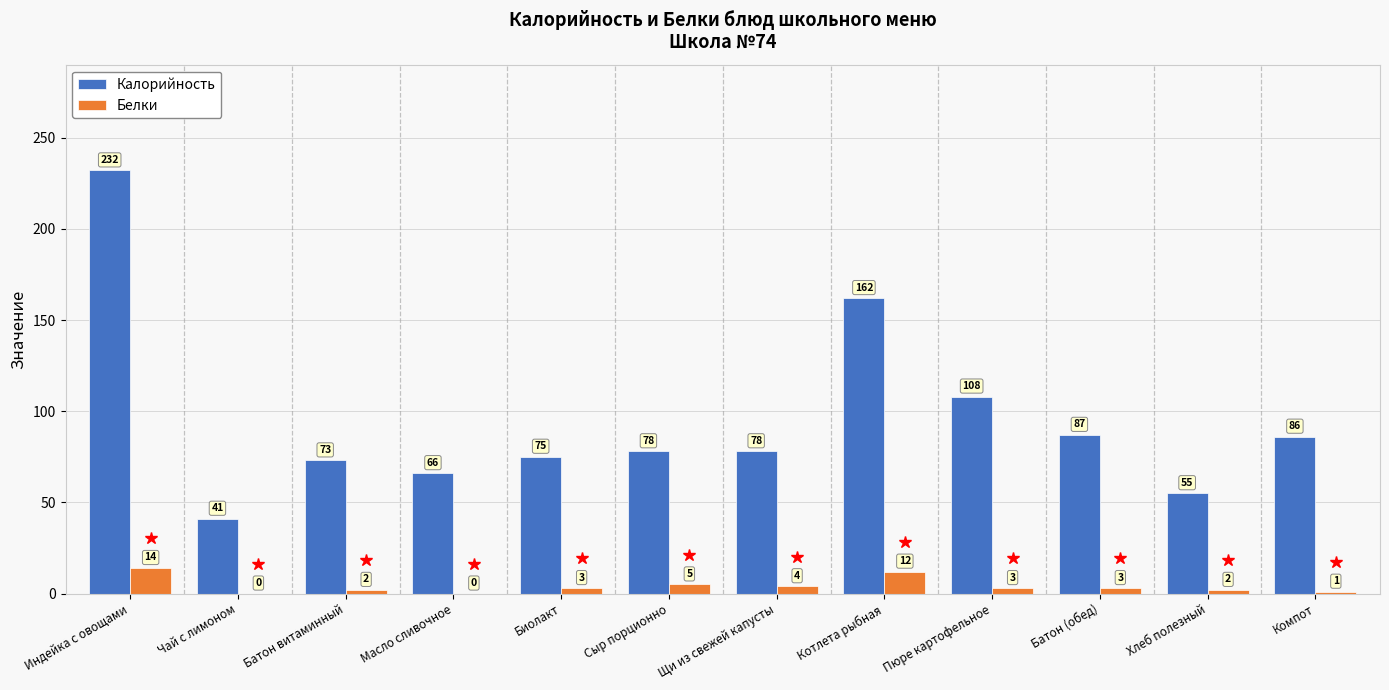

Reading right to left, what are all the values shown in this chart?

Калорийность: Компот=86	Хлеб полезный=55	Батон (обед)=87	Пюре картофельное=108	Котлета рыбная=162	Щи из свежей капусты=78	Сыр порционно=78	Биолакт=75	Масло сливочное=66	Батон витаминный=73	Чай с лимоном=41	Индейка с овощами=232
Белки: Компот=1	Хлеб полезный=2	Батон (обед)=3	Пюре картофельное=3	Котлета рыбная=12	Щи из свежей капусты=4	Сыр порционно=5	Биолакт=3	Масло сливочное=0	Батон витаминный=2	Чай с лимоном=0	Индейка с овощами=14